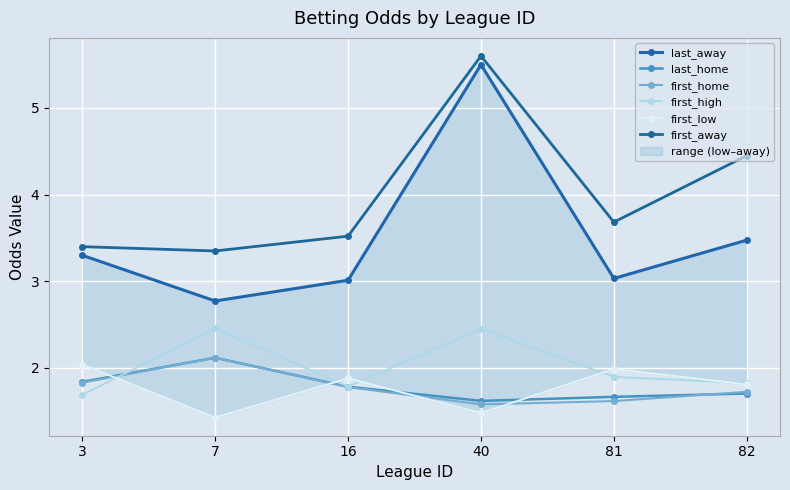

The first_away series shows 3.7 at 81. True or false?

True